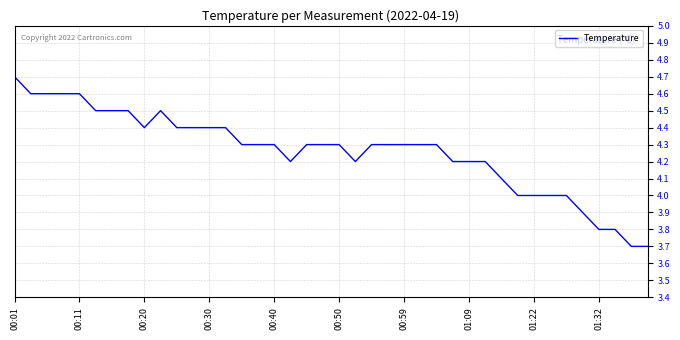

What is the minimum value shown in the chart?

3.7